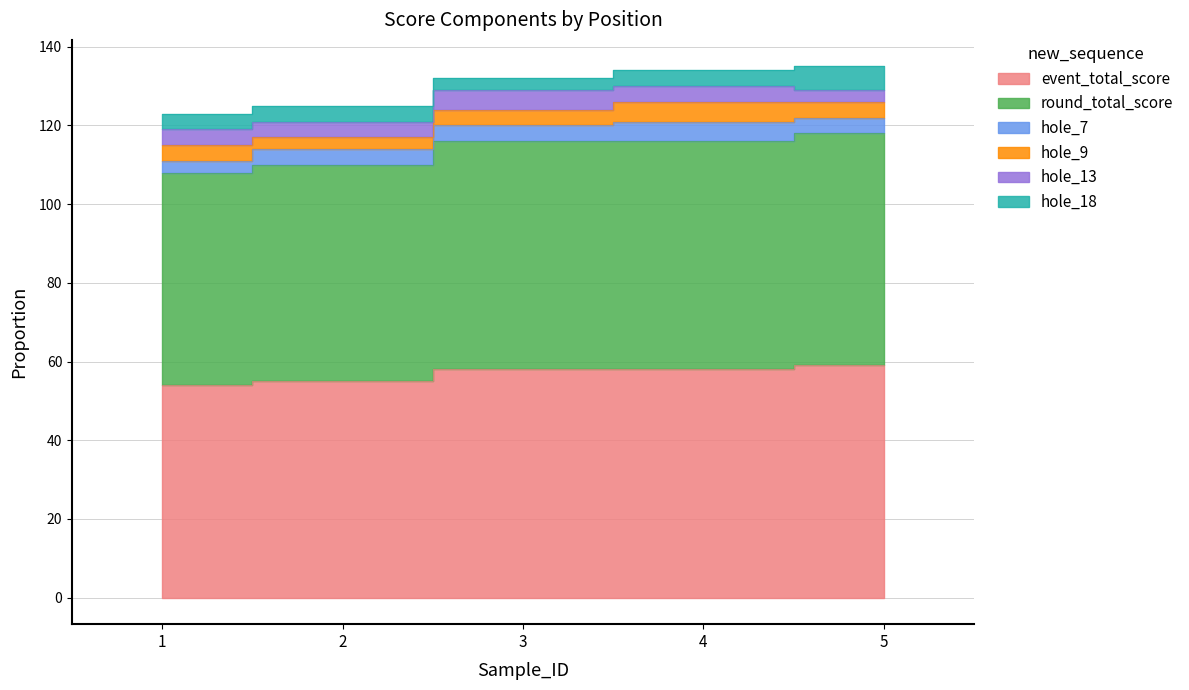

In hole_9, how many points are higher than both neighbors (excluding endpoints)?

1